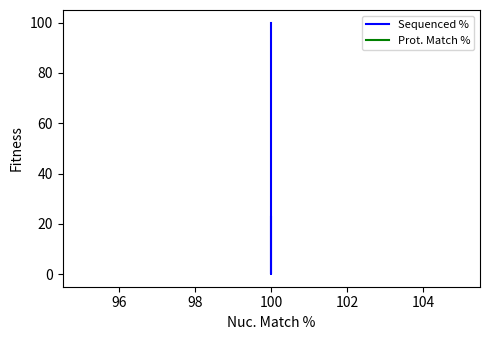

At 100, list the series in order from largest to smallest.

Sequenced %, Prot. Match %